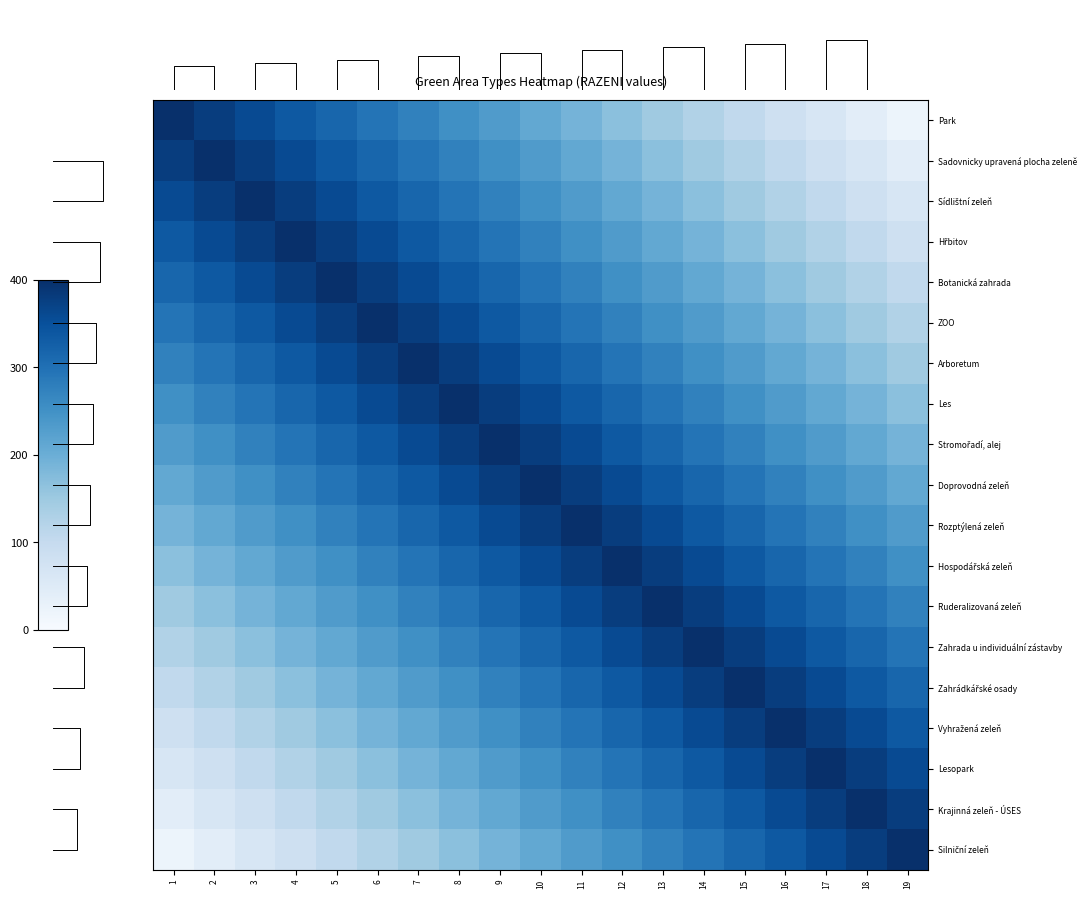

At how many categories does at least one series exceed 252?

19